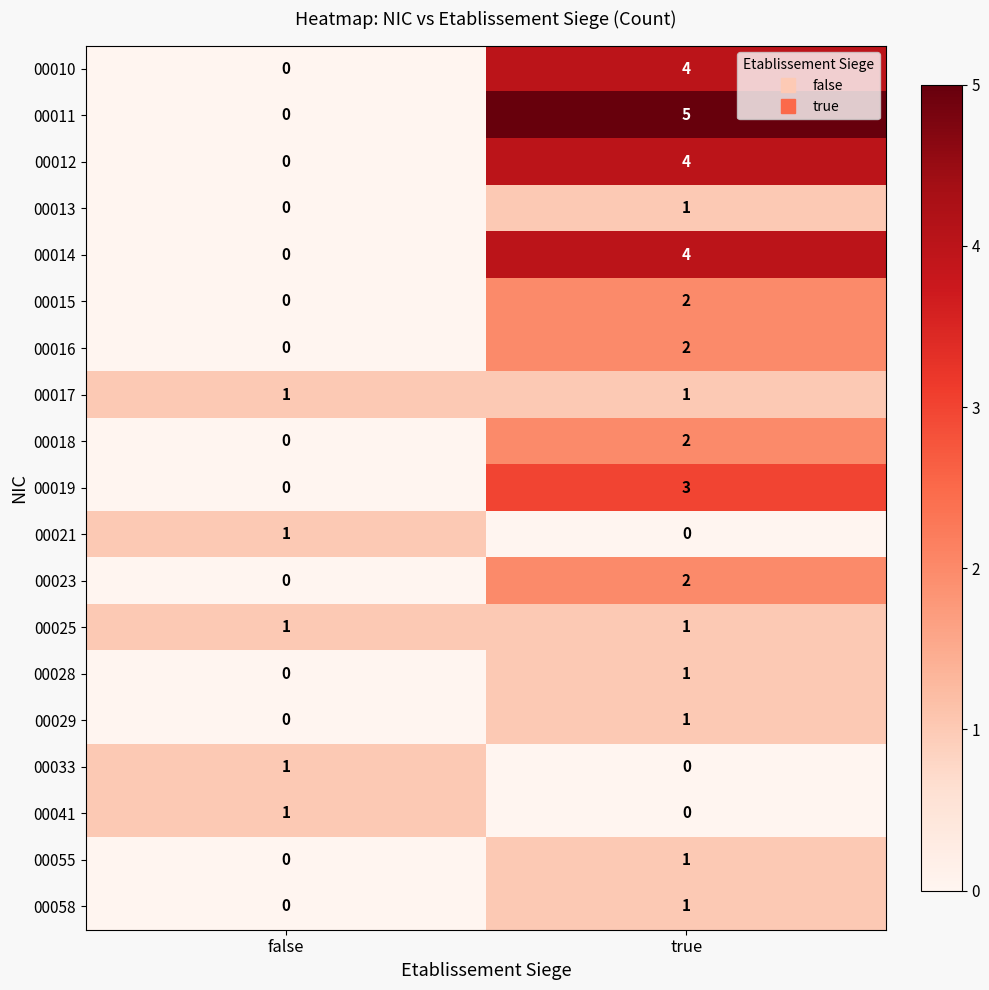

True or false: 00019 has a value of 3 at true.

True